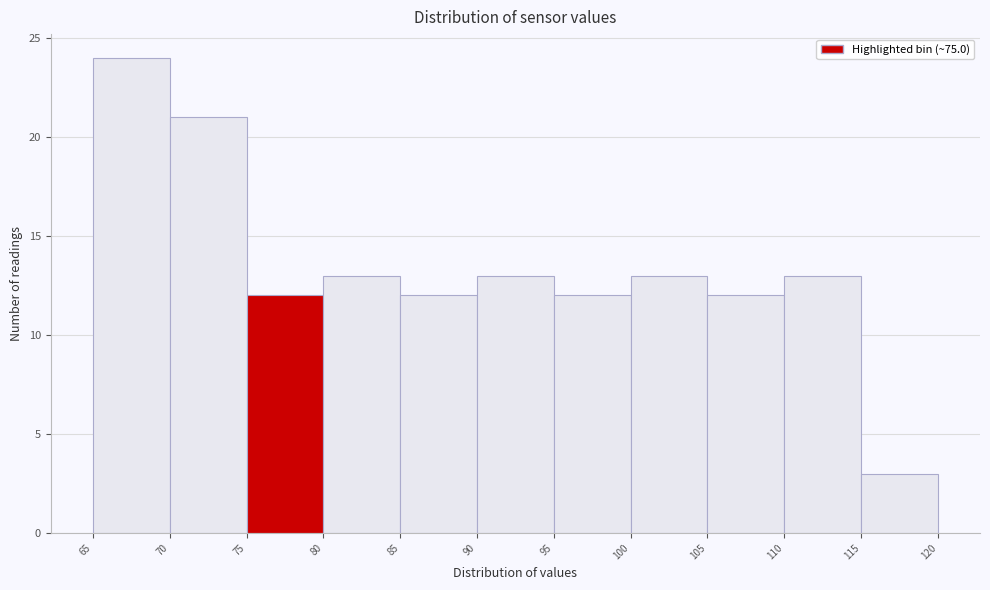

Over which range of the x-axis is the bar tallest?

65 to 70